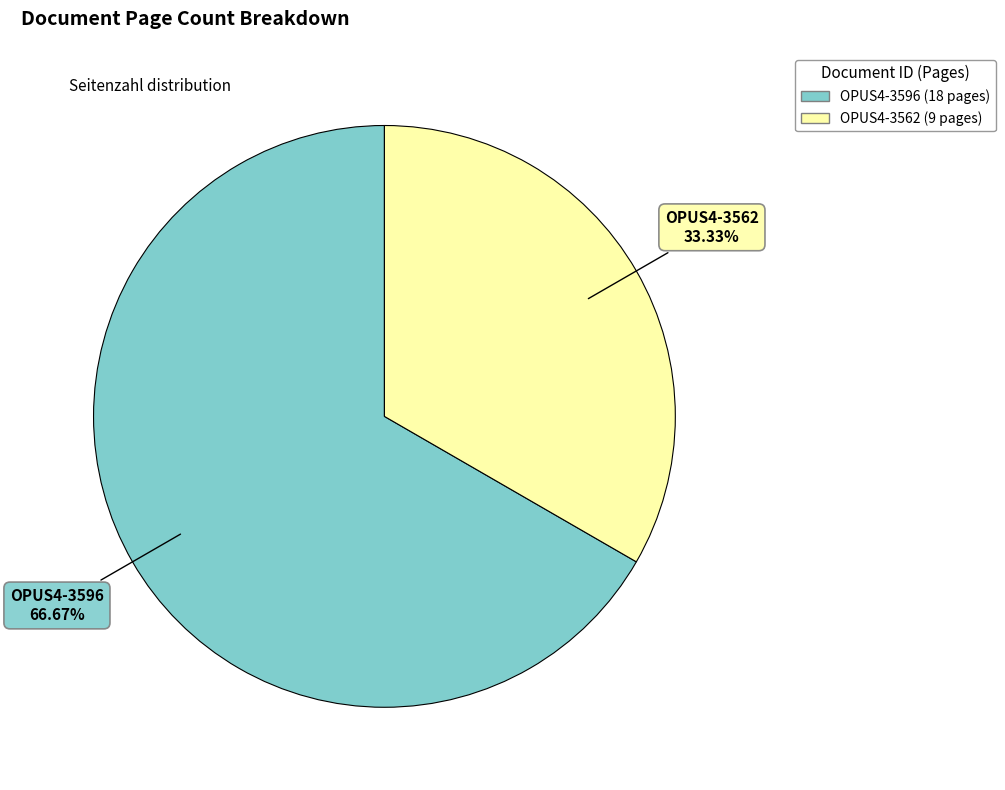

The OPUS4-3562 slice represents 47% of the pie. True or false?

False